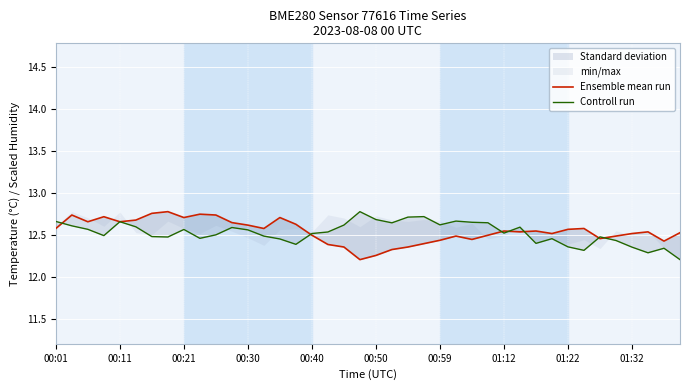

How many times do Ensemble mean run and Controll run cross each other?

9